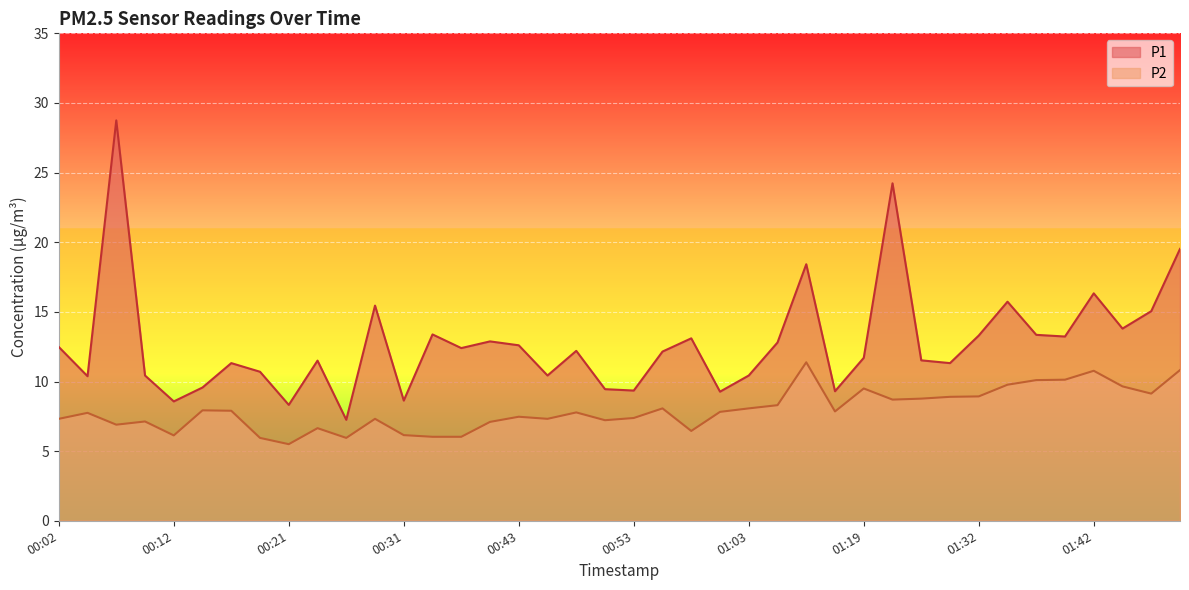

What are all the series names shown in the legend?

P1, P2